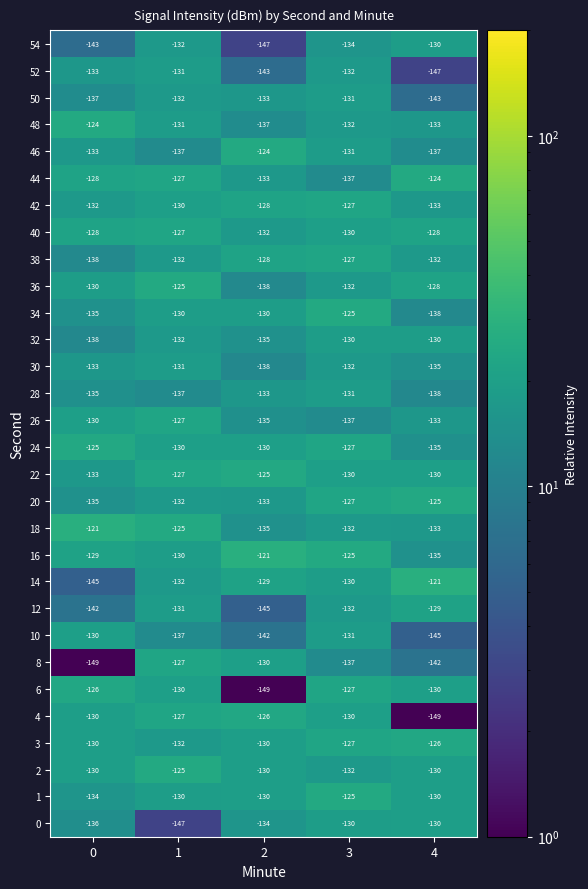

Between 1 and 4, which series saw the biggest shift?

4